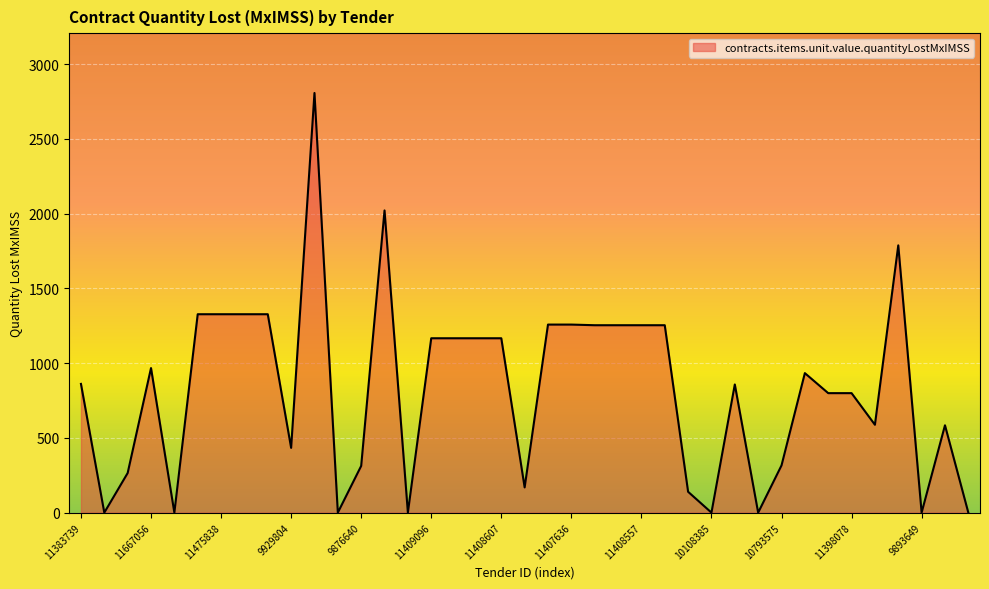

What is the difference between the maximum and minimum values?

2806.9